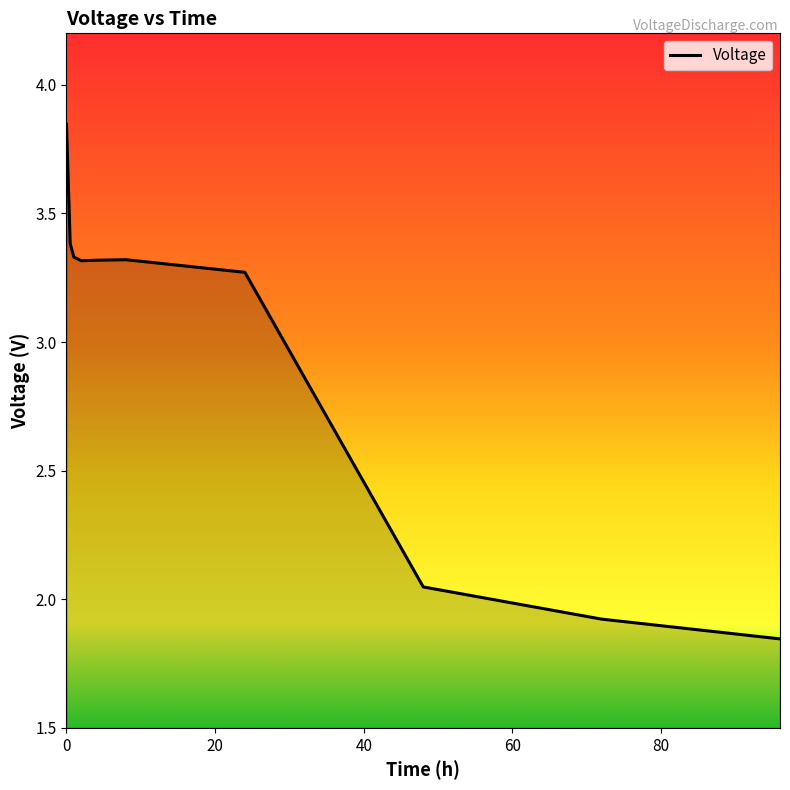

List the labels in order of value, smallest first.

96, 72, 48, 24, 2, 4, 8, 1, 0.5, 0